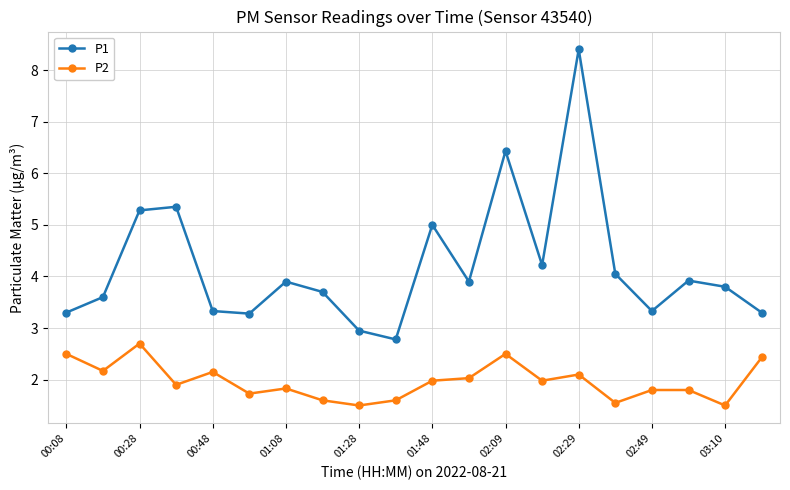

Which series has the largest range (max minus min)?

P1